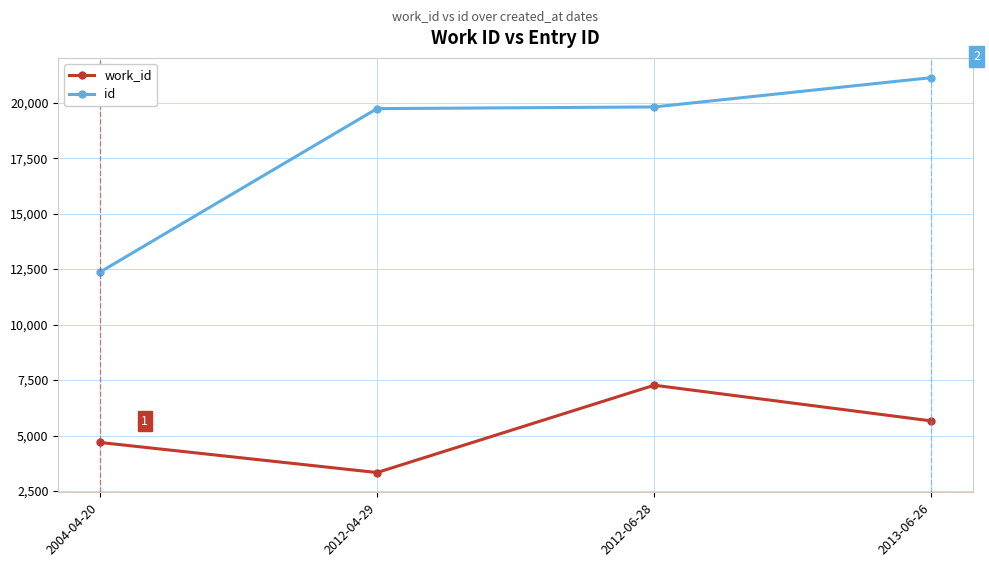

What is the difference between the highest and lowest values at 2012-06-28?

12543